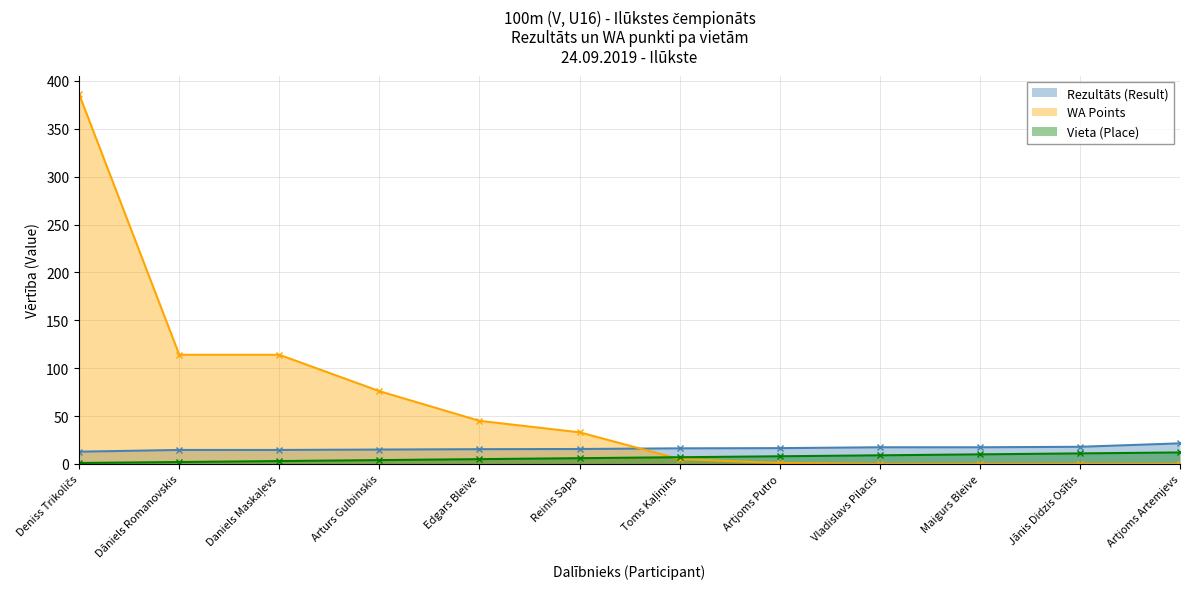

Reading left to right, what are all the values shown in this chart?

Vieta (Place): Deniss Trikoličs=1.0	Dāniels Romanovskis=2.0	Daniels Maskaļevs=3.0	Arturs Gulbinskis=4.0	Edgars Bleive=5.0	Reinis Sapa=6.0	Toms Kaļiņins=7.0	Artjoms Putro=8.0	Vladislavs Pilacis=9.0	Maigurs Bleive=10.0	Jānis Didzis Osītis=11.0	Artjoms Artemjevs=12.0
Rezultāts (Result): Deniss Trikoličs=12.8	Dāniels Romanovskis=14.6	Daniels Maskaļevs=14.6	Arturs Gulbinskis=15.0	Edgars Bleive=15.4	Reinis Sapa=15.6	Toms Kaļiņins=16.3	Artjoms Putro=16.5	Vladislavs Pilacis=17.4	Maigurs Bleive=17.4	Jānis Didzis Osītis=17.9	Artjoms Artemjevs=21.5
WA Points: Deniss Trikoličs=386.0	Dāniels Romanovskis=114.0	Daniels Maskaļevs=114.0	Arturs Gulbinskis=76.0	Edgars Bleive=45.0	Reinis Sapa=33.0	Toms Kaļiņins=5.0	Artjoms Putro=1.0	Vladislavs Pilacis=0.0	Maigurs Bleive=0.0	Jānis Didzis Osītis=0.0	Artjoms Artemjevs=0.0